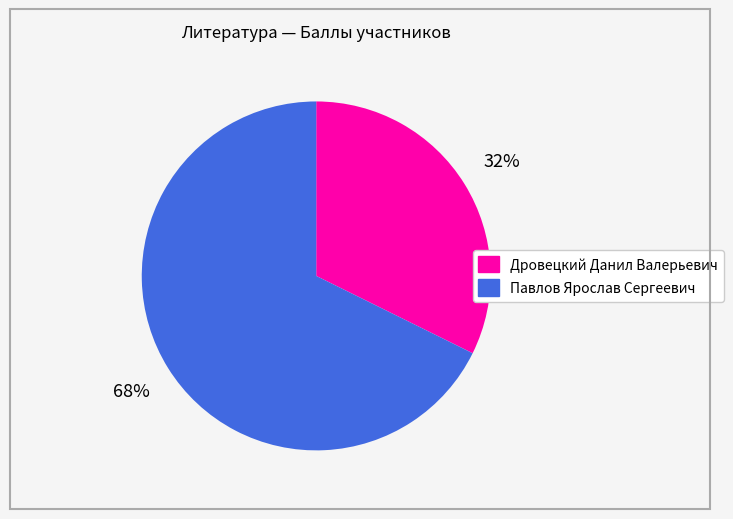

Rank the categories by value from highest to lowest.

Павлов Ярослав Сергеевич, Дровецкий Данил Валерьевич